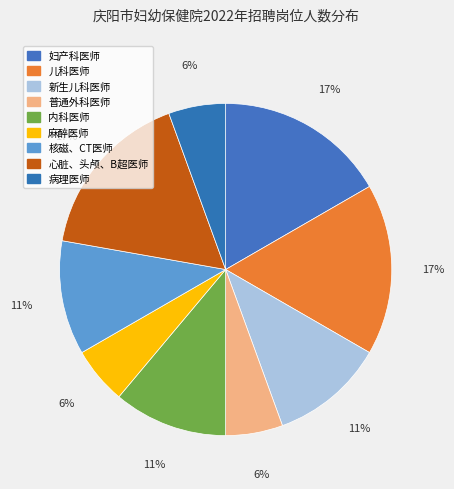

How many slices are in this pie chart?

9